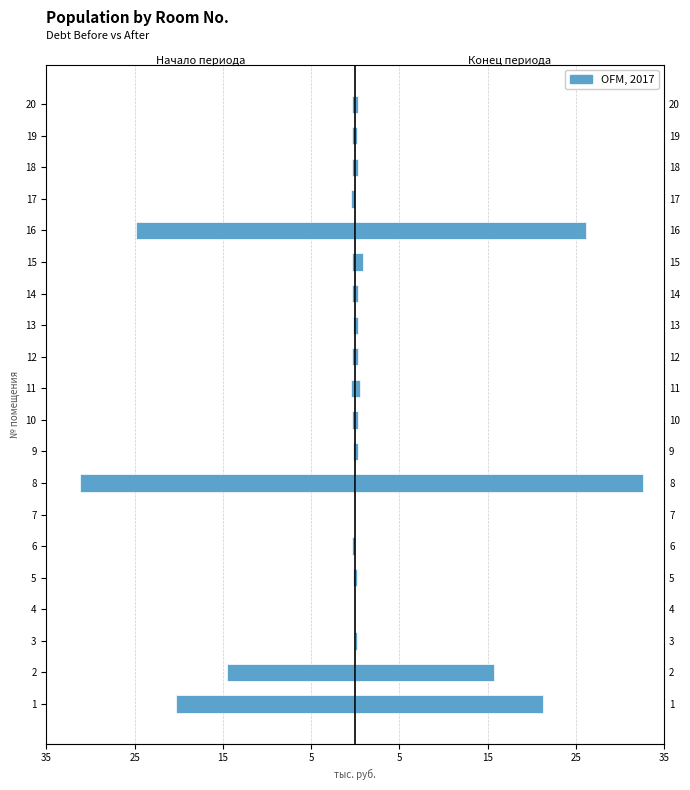

Is the value of Задолженность (конец) at 16 greater than the value of Задолженность (начало) at 18?

Yes